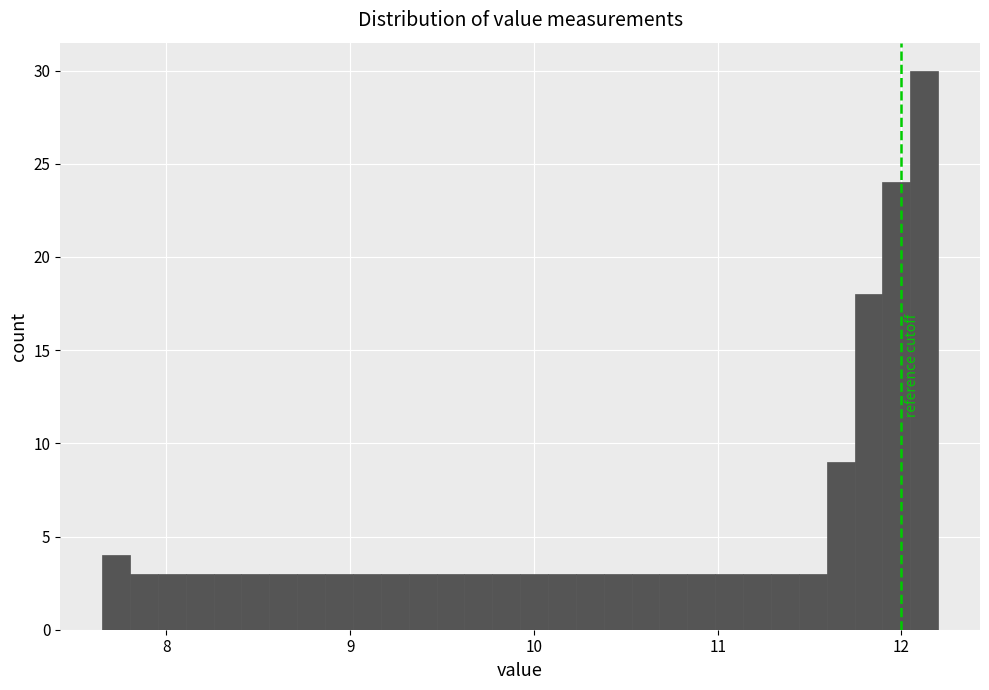

Read against the x-axis, roughly where is the centre of the tallest bar?

12.1